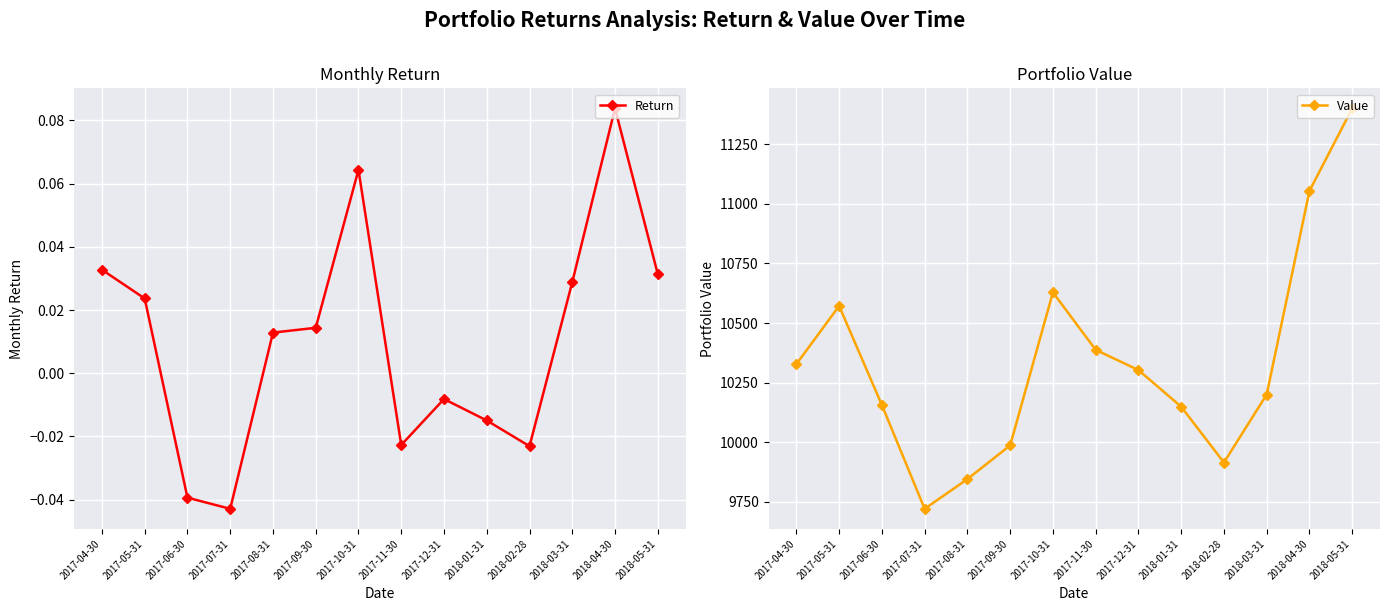

Rank the series at 2017-09-30 from highest to lowest value.

Value, Return